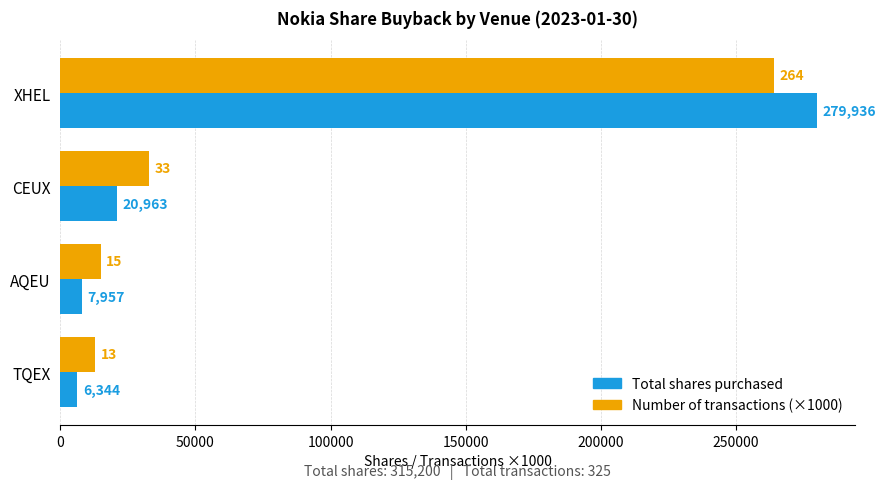

At which label is Total shares purchased closest to 143140?

CEUX